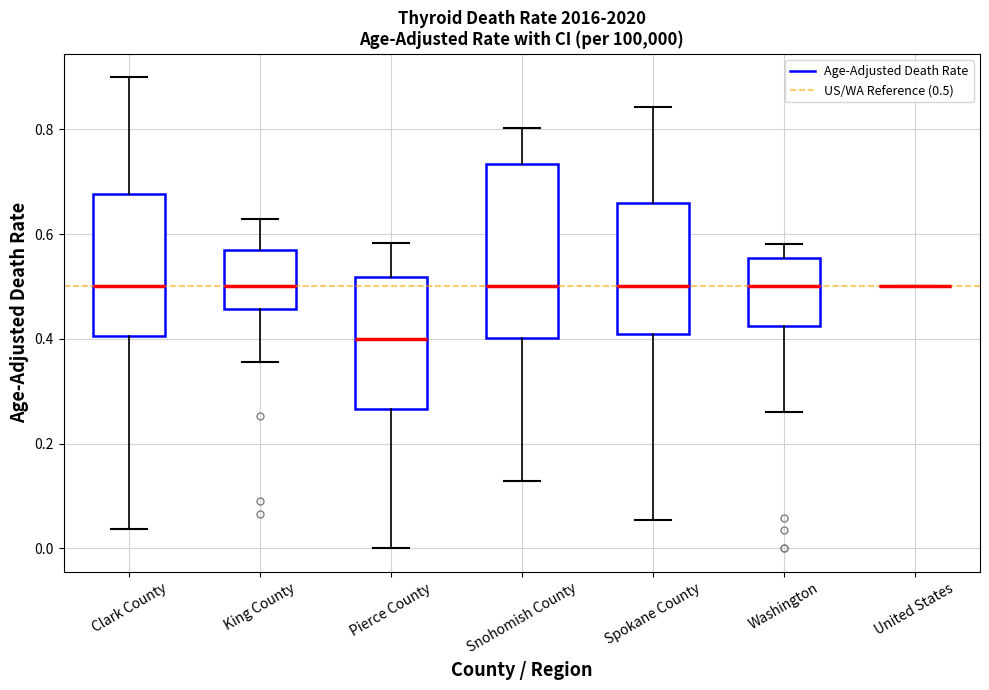

Which box is the tallest, from its lower edge to its upper edge?

Snohomish County